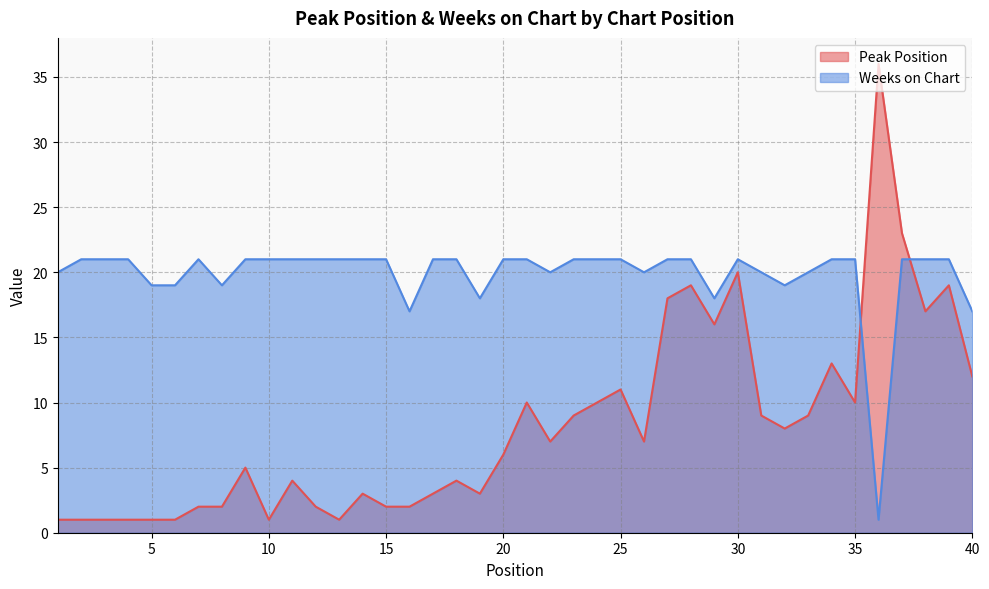

What is the approximate value of Weeks on Chart at 26?

20